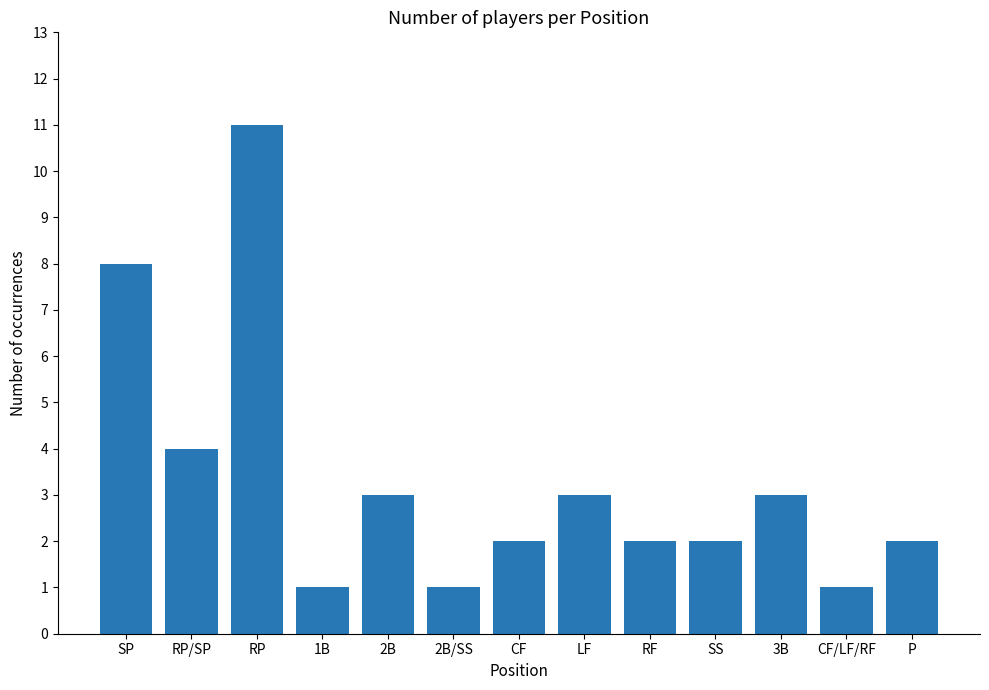

What is the maximum value shown in the chart?

11